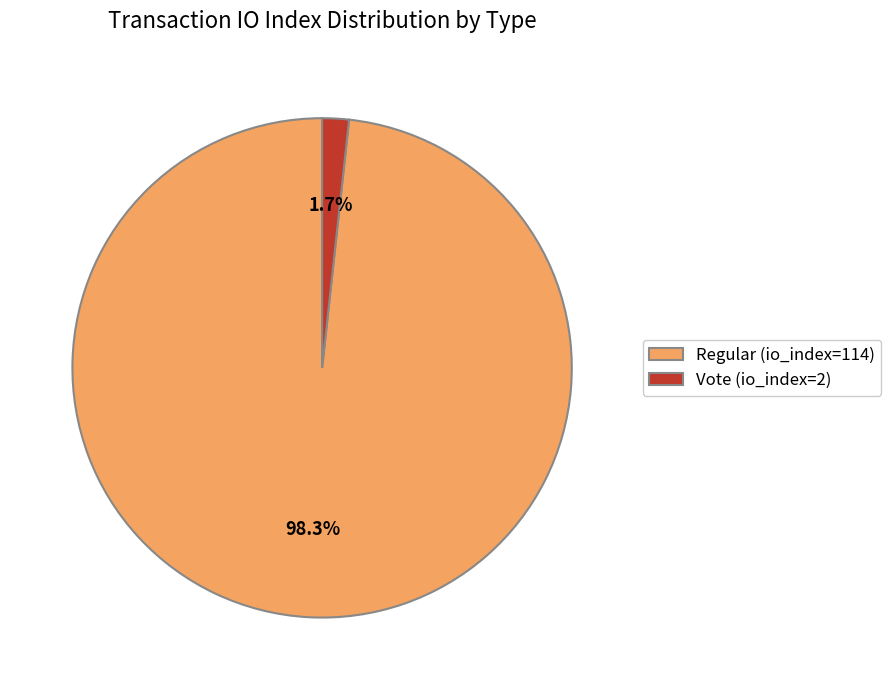

How many slices are in this pie chart?

2